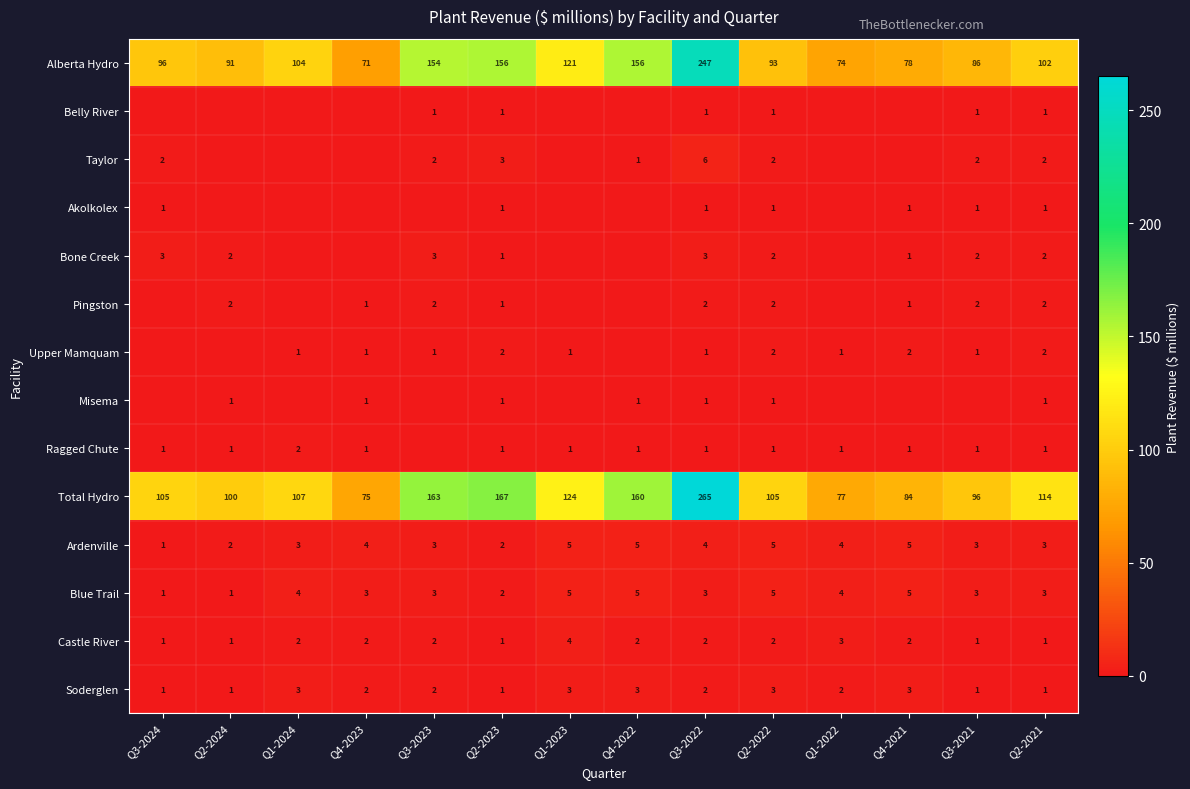

What is the sum of all Pingston values?

15